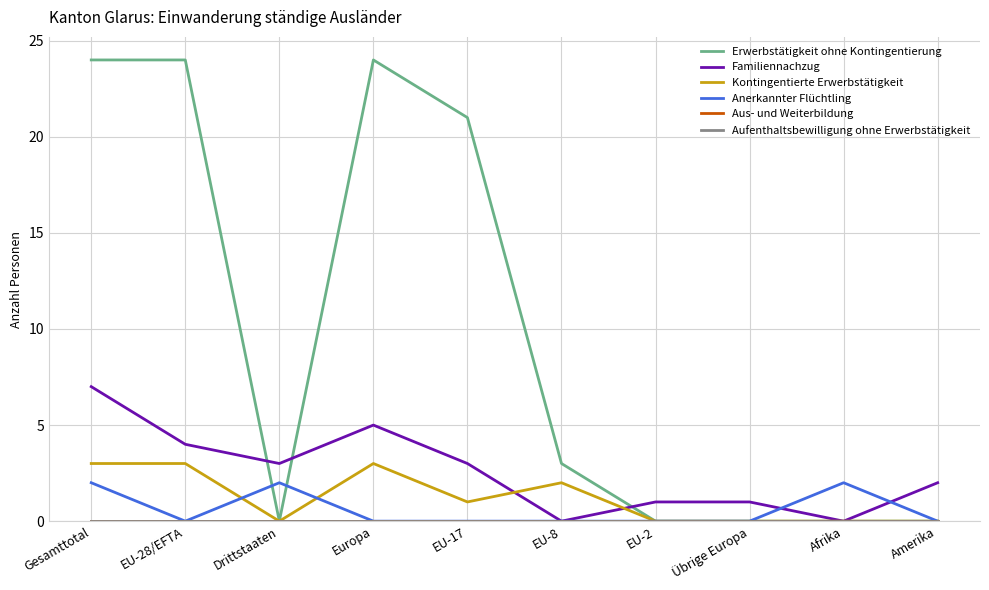

What is the difference between the highest and lowest values at Europa?

24